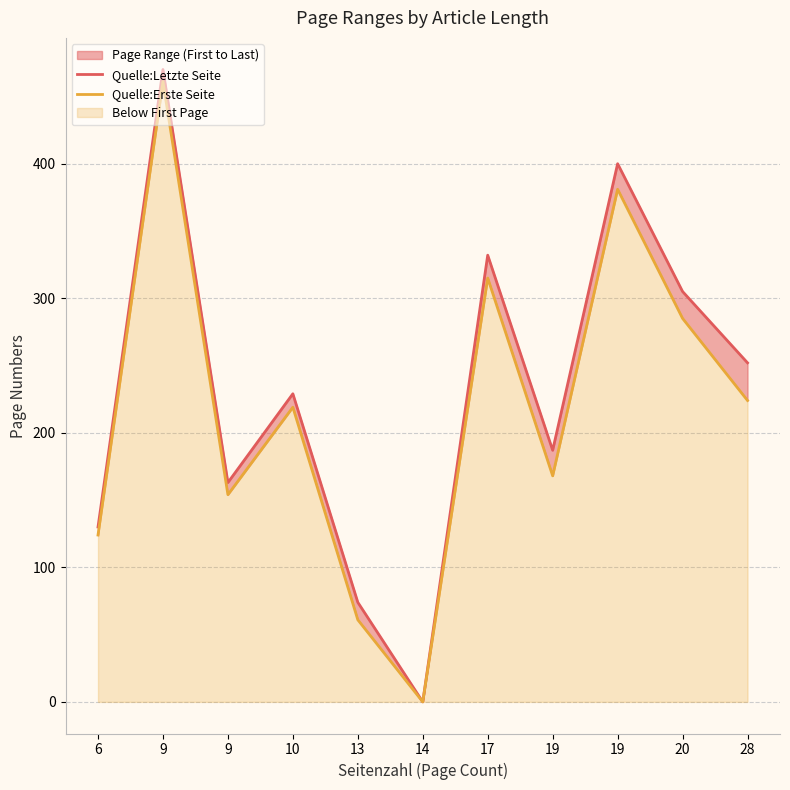

True or false: Quelle:Letzte Seite and Quelle:Erste Seite cross at least once.

False